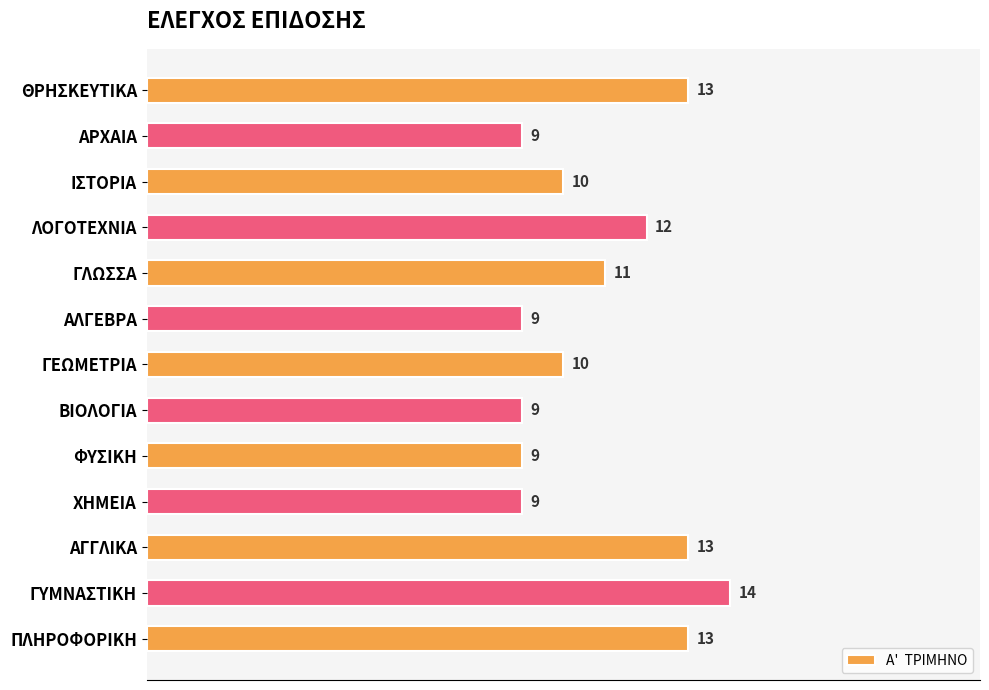

Count the values in the range 9 to 13.

12